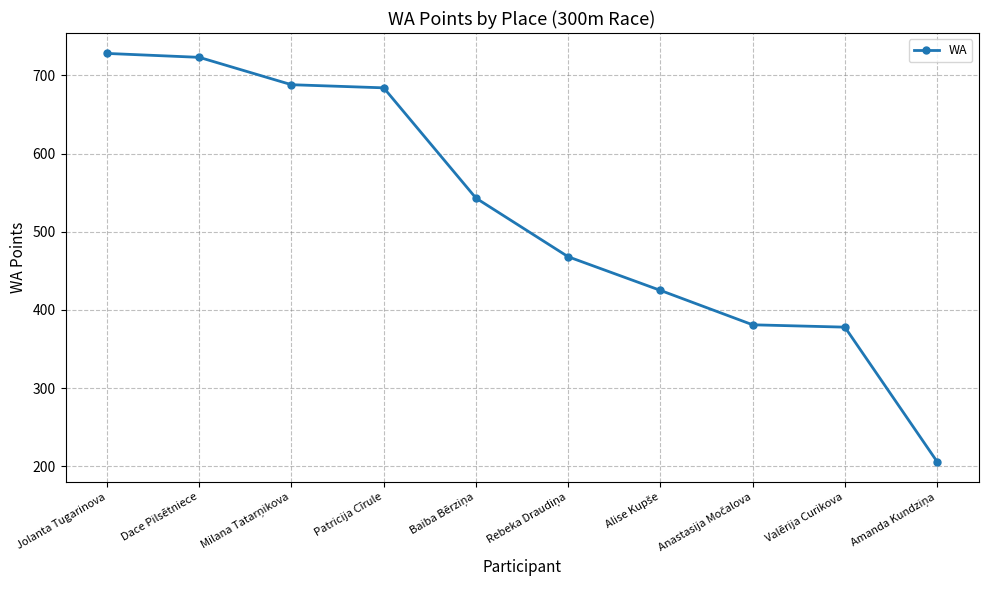

What is the difference between the maximum and minimum values?

522